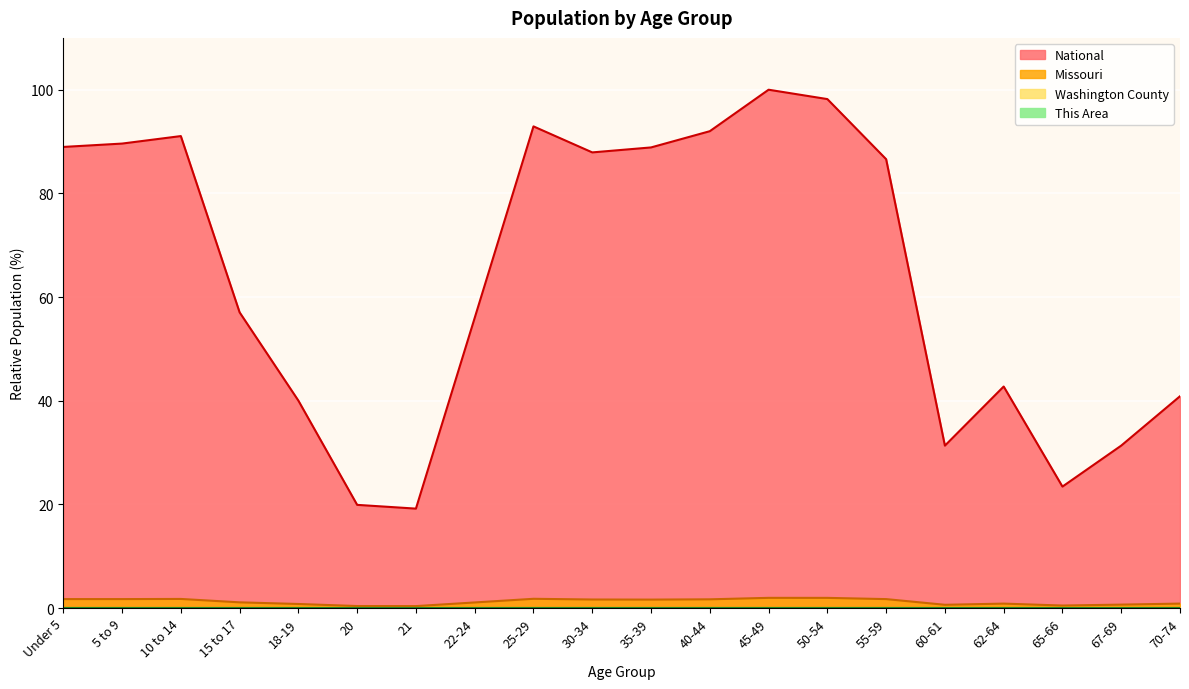

True or false: This Area has a value of 0.0 at 20.

True